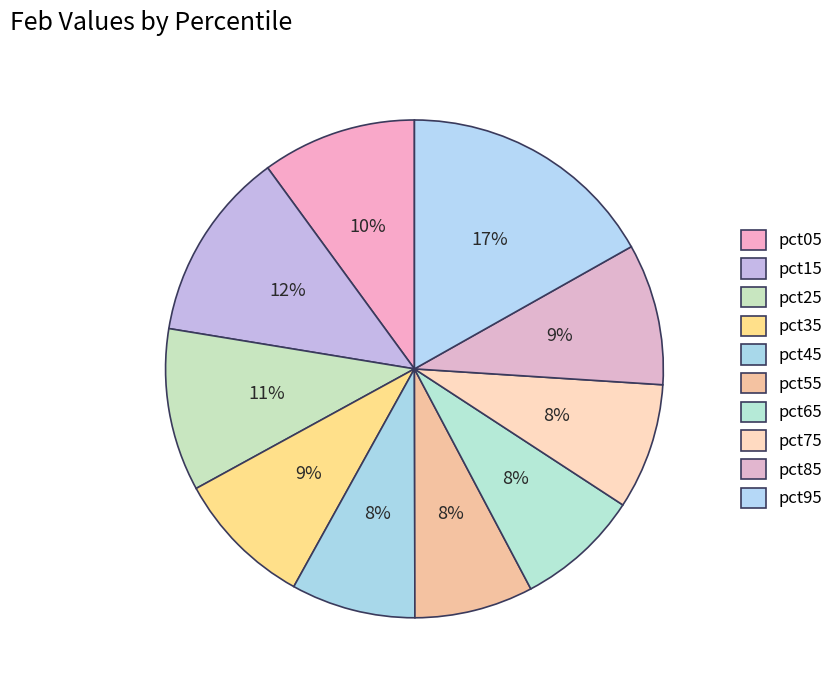

How many slices are in this pie chart?

10